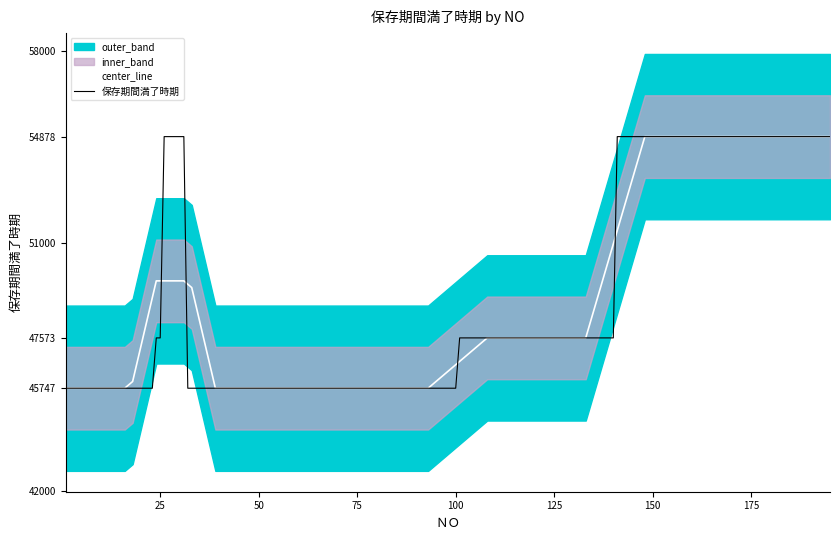

Is this an area chart (filled region under the line)?

No